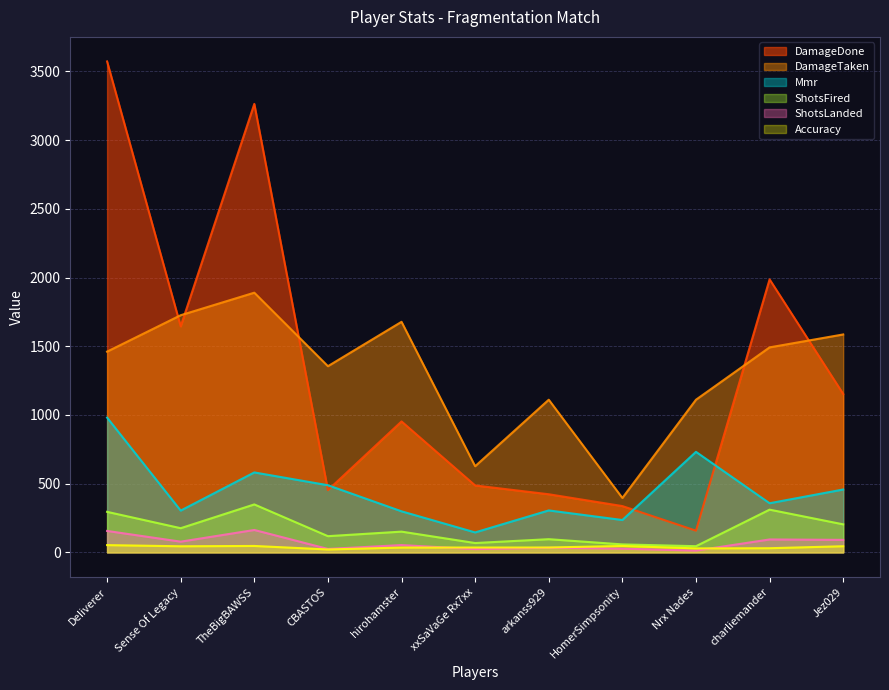

At which label is DamageTaken closest to 1143?

arkanss929